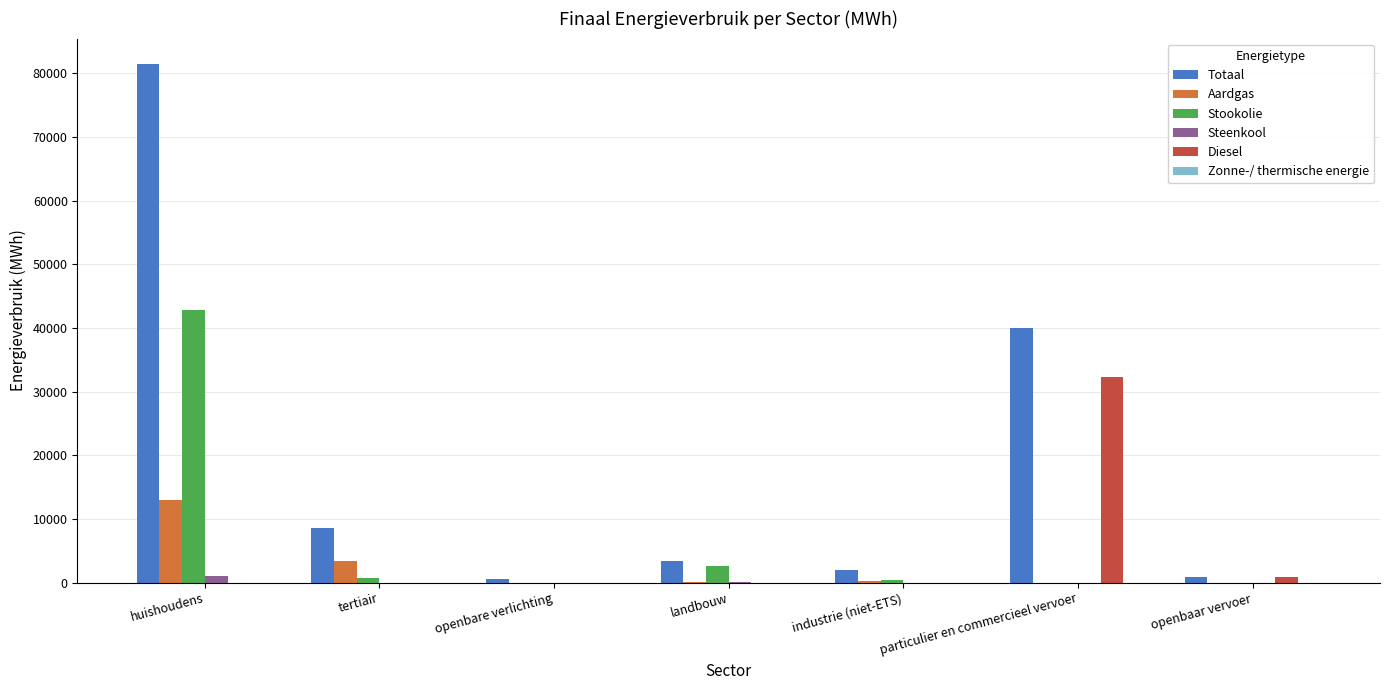

How many data points in Stookolie are above 437?

4